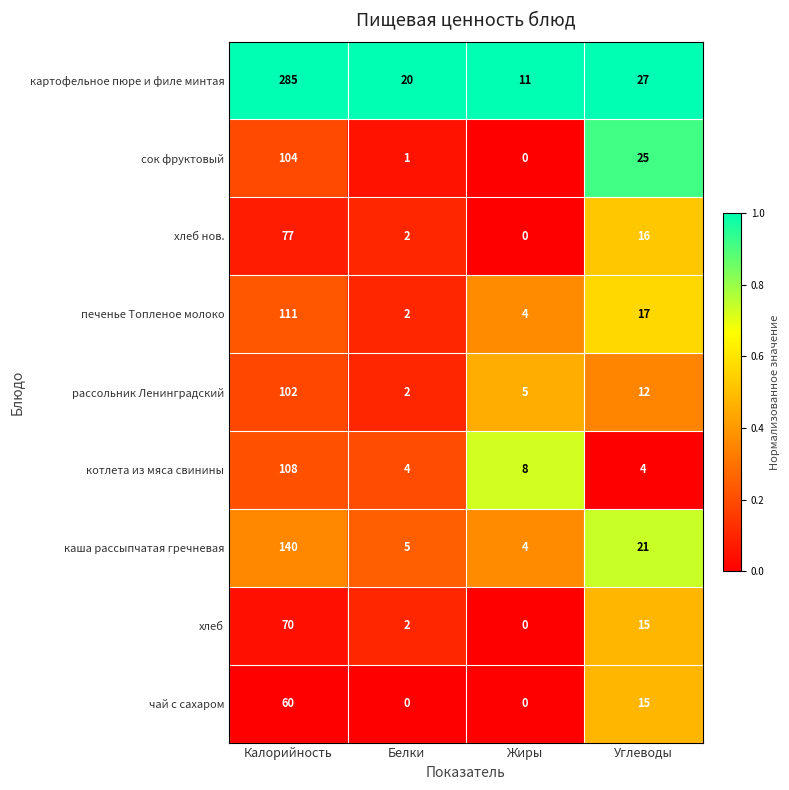

What is the maximum value shown in the chart?

285